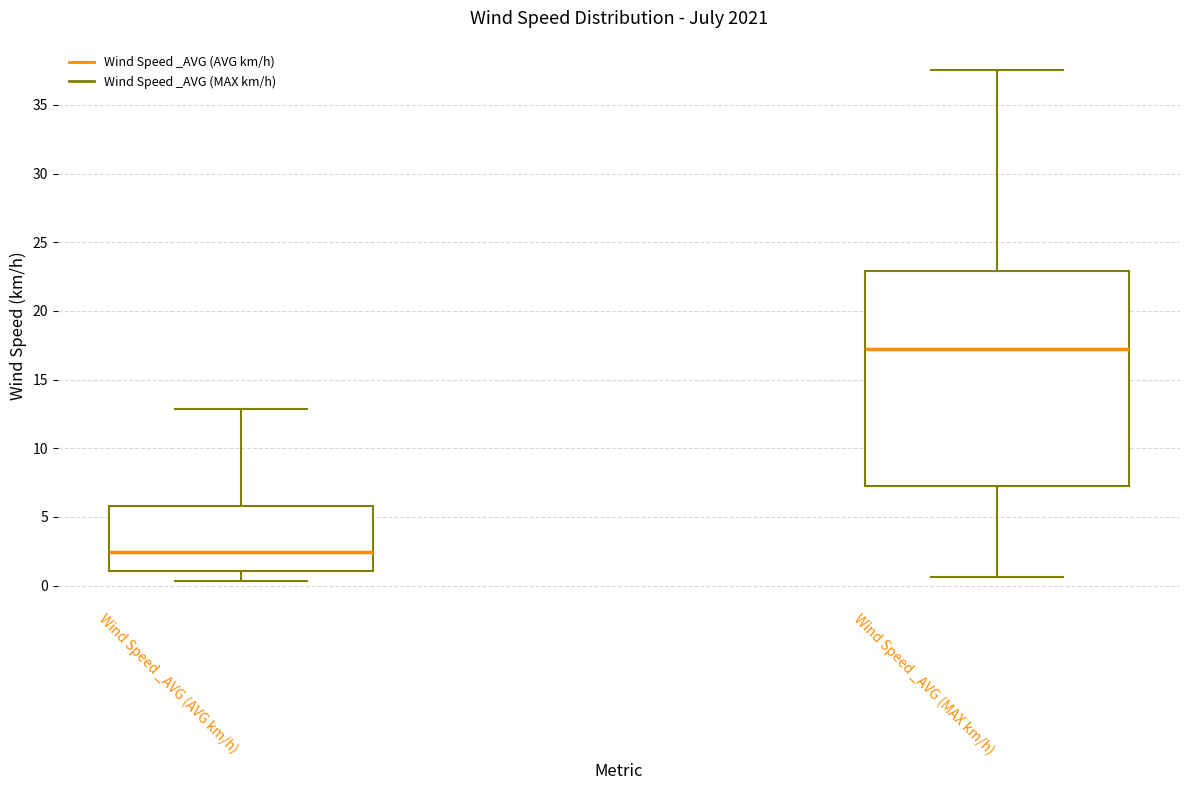

Reading left to right, read every box against the y-axis: the position of its median line, the range the box covers, and the ends of its whiskers. The values are not printed on the chart, so give them approximately, as read against the axis.

Wind Speed _AVG (AVG km/h): median 2.5, box 1.0 to 6.0, whiskers 0.5 to 13.0
Wind Speed _AVG (MAX km/h): median 17.0, box 7.5 to 23.0, whiskers 0.5 to 37.5